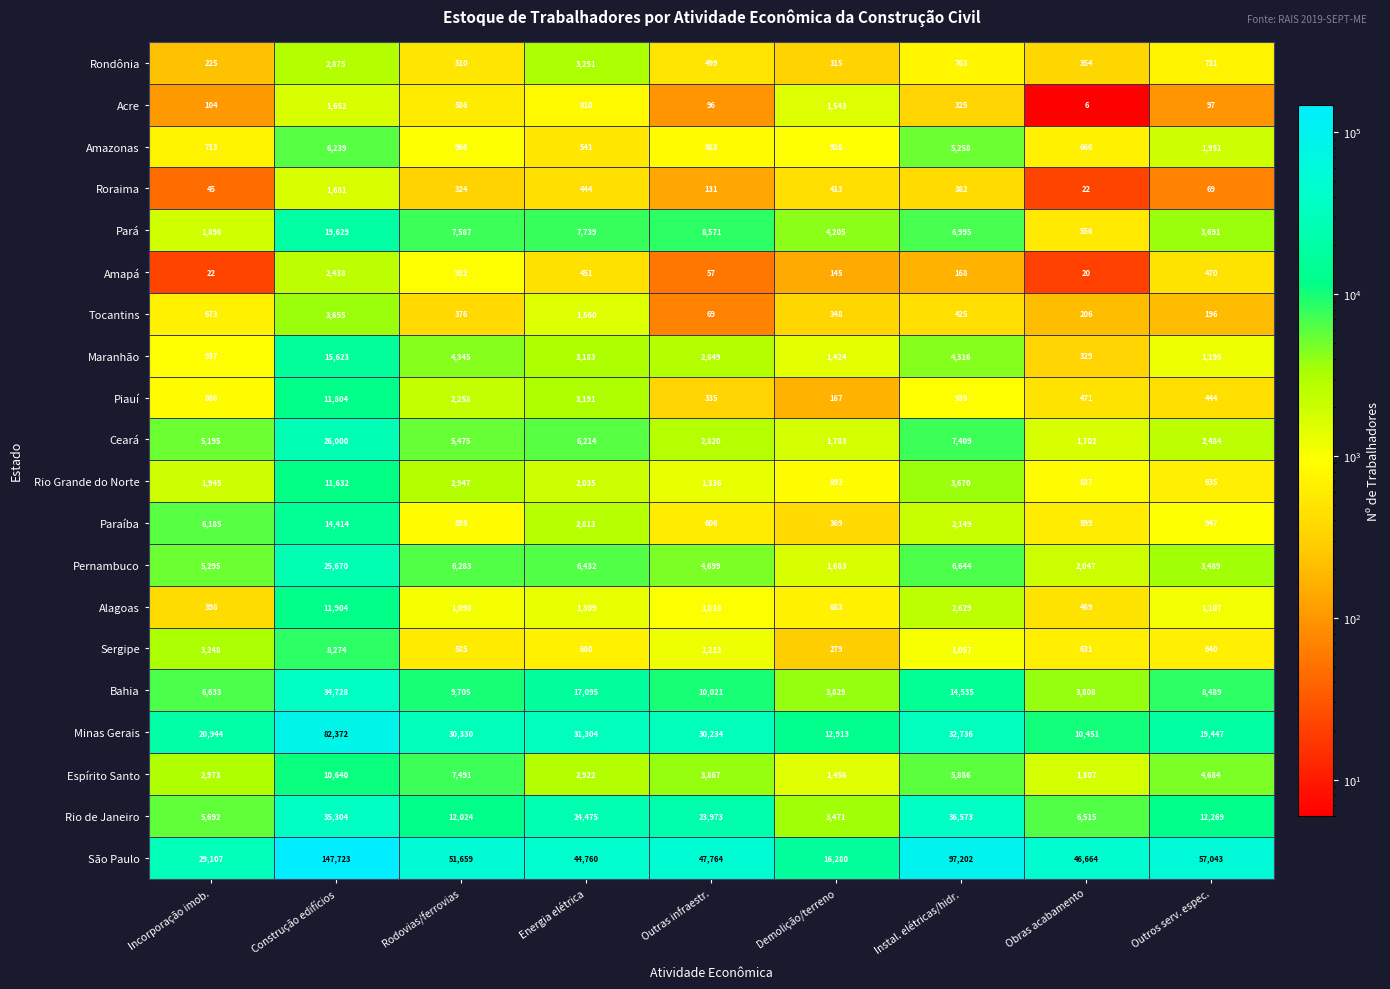

Where does the Sergipe series first go above 660?

Incorporação imob.